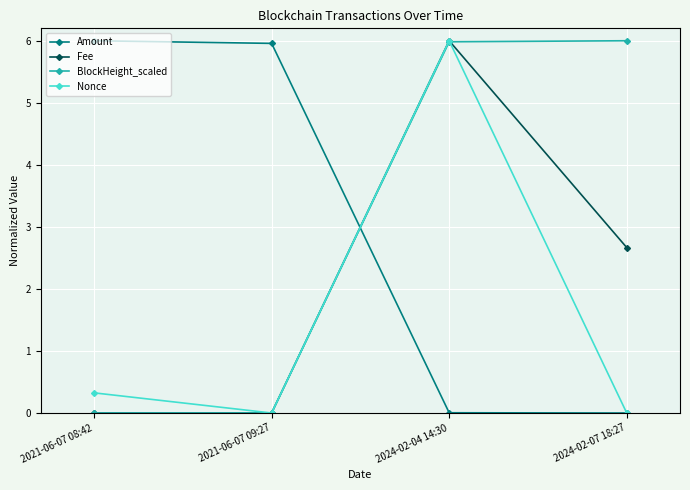

What is the label of the 2nd point from the left?

2021-06-07 09:27